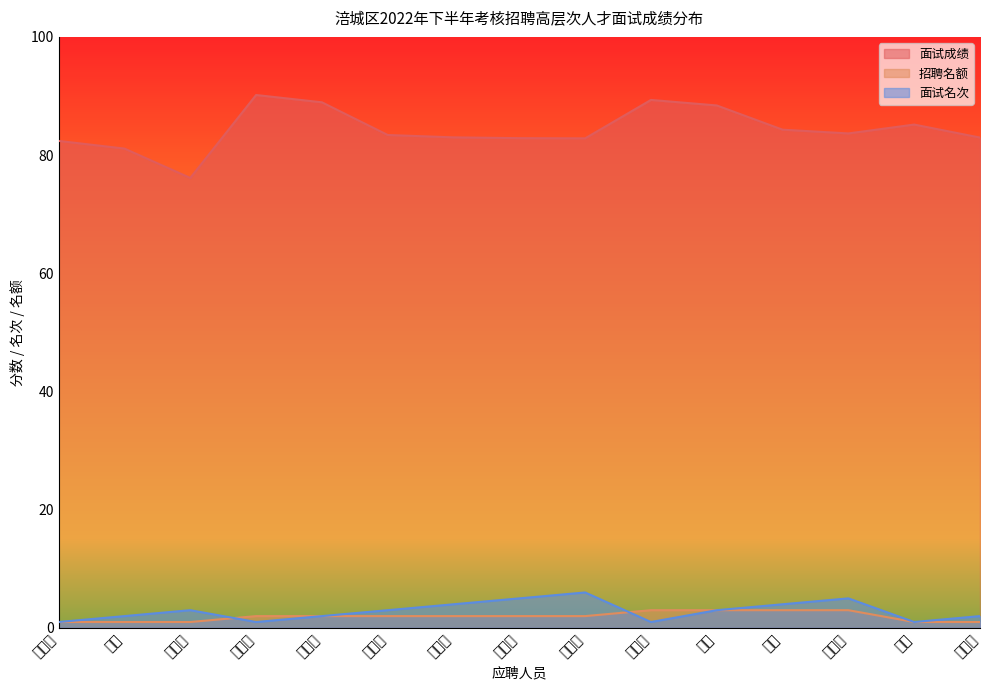

Is it true that 面试名次 equals 1.4 at 刘洋?

False